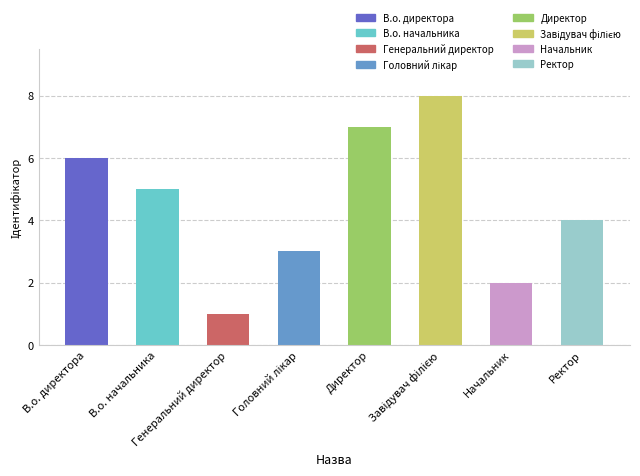

What is the label of the 7th bar from the right?

В.о. начальника